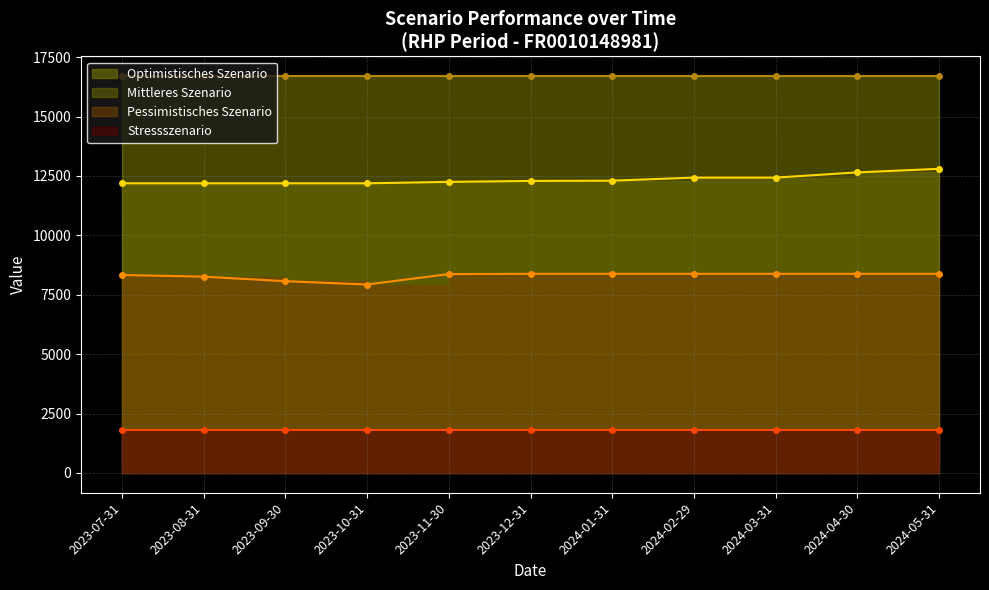

True or false: Mittleres Szenario has a value of 4767 at 2023-11-30.

False